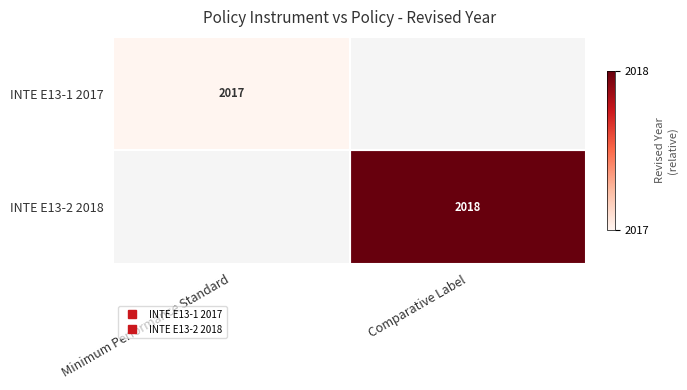

How many data points does each series have?

2